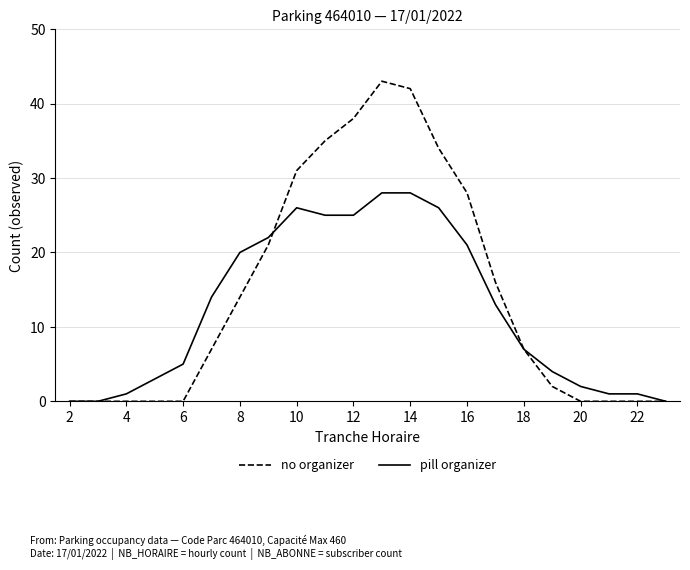

Reading left to right, list all the values displayed in this chart.

no organizer: 0	0	0	0	0	7	14	21	31	35	38	43	42	34	28	16	7	2	0	0	0	0
pill organizer: 0	0	1	3	5	14	20	22	26	25	25	28	28	26	21	13	7	4	2	1	1	0